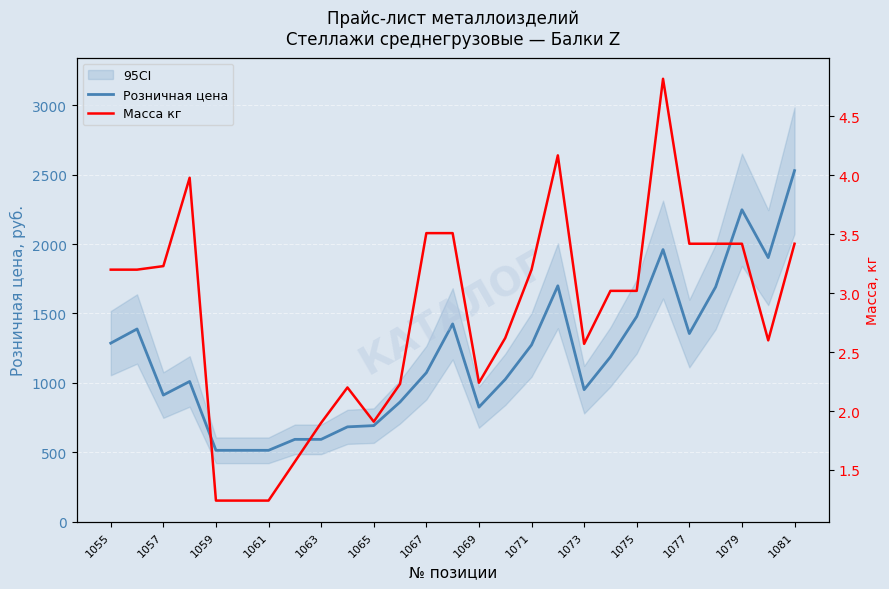

What is the lowest value of the Розничная цена series?

514